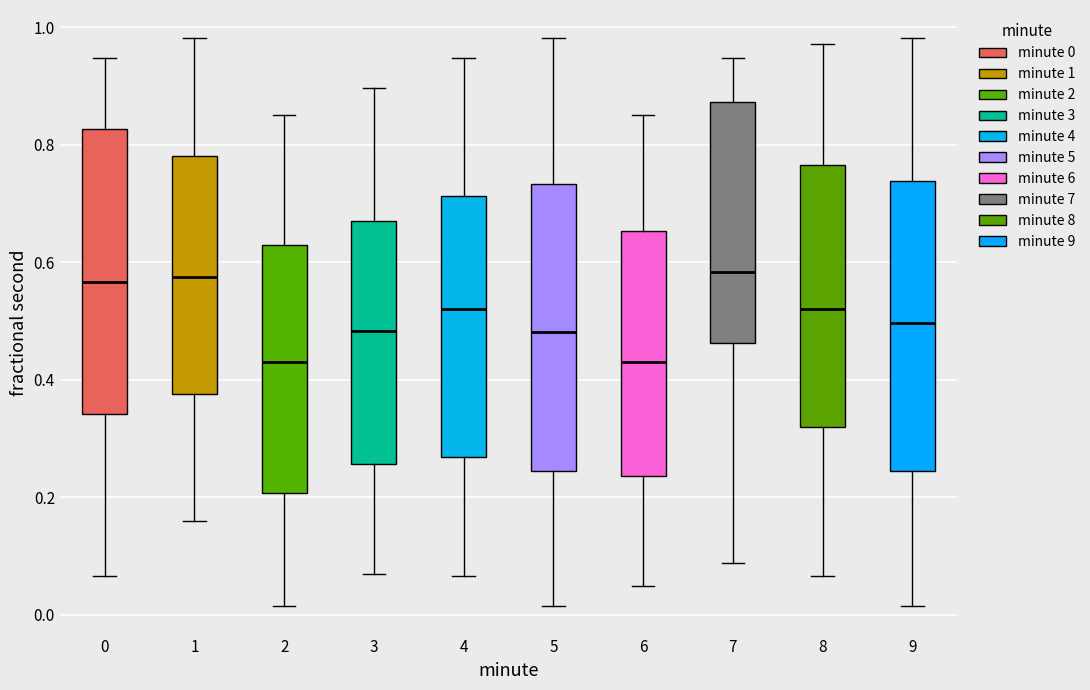

Reading left to right, transcribe this box plot: for each box, give where its median line is, the range the box spans, and where its two whiskers end, as read against the y-axis. The values are not printed on the chart, so give them approximately, as read against the axis.

0: median 0.56, box 0.34 to 0.82, whiskers 0.06 to 0.94
1: median 0.58, box 0.38 to 0.78, whiskers 0.16 to 0.98
2: median 0.44, box 0.20 to 0.62, whiskers 0.02 to 0.86
3: median 0.48, box 0.26 to 0.68, whiskers 0.06 to 0.90
4: median 0.52, box 0.26 to 0.72, whiskers 0.06 to 0.94
5: median 0.48, box 0.24 to 0.74, whiskers 0.02 to 0.98
6: median 0.44, box 0.24 to 0.66, whiskers 0.04 to 0.86
7: median 0.58, box 0.46 to 0.88, whiskers 0.08 to 0.94
8: median 0.52, box 0.32 to 0.76, whiskers 0.06 to 0.98
9: median 0.50, box 0.24 to 0.74, whiskers 0.02 to 0.98